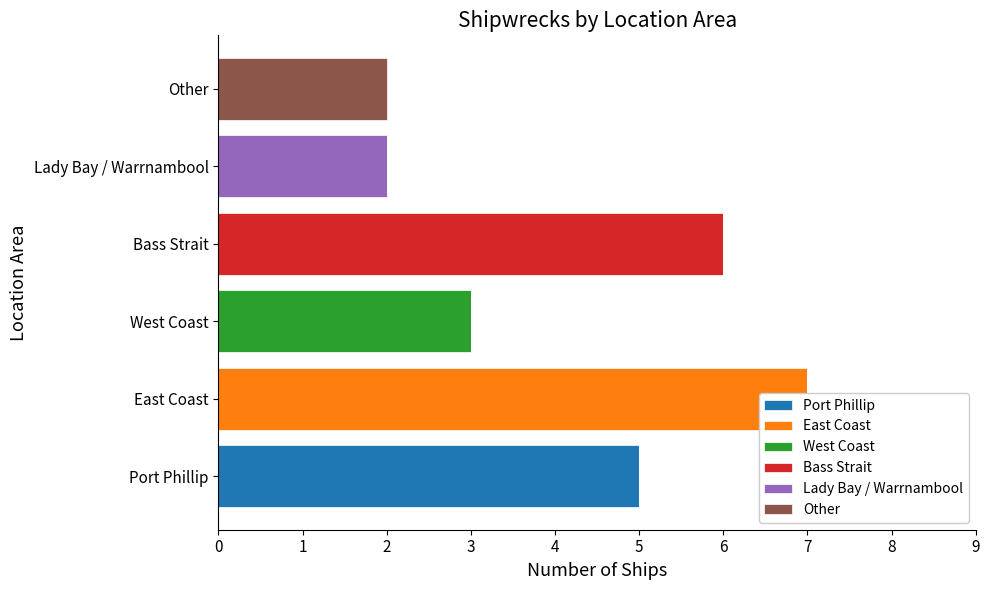

How many values in the West Coast series exceed 0?

1